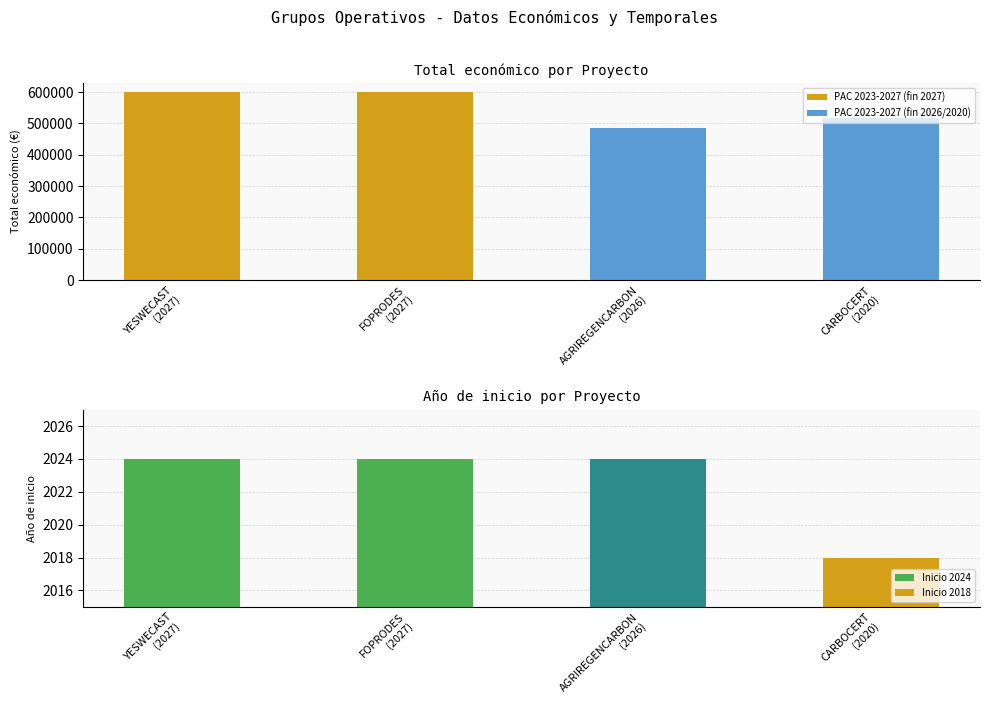

Reading left to right, transcribe all the data shown in this chart.

Total económico: 599792	599211	486756	517432
Año de inicio: 2024	2024	2024	2018